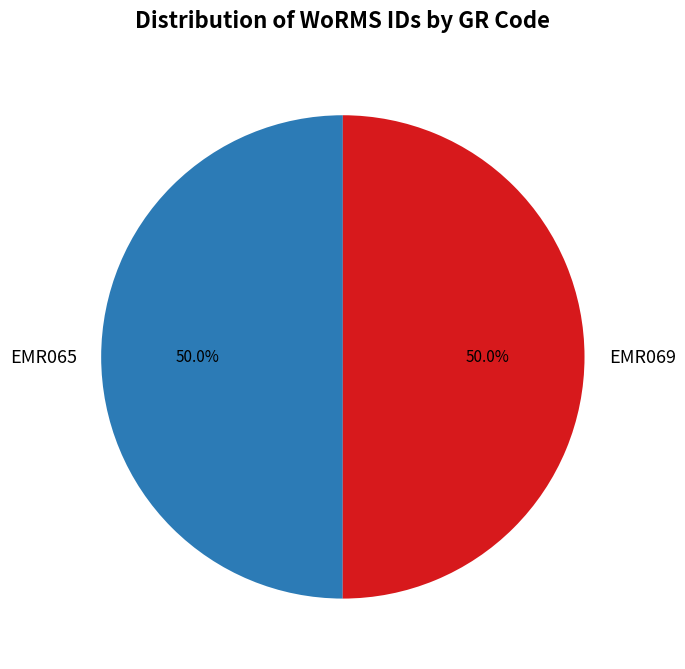

To the nearest percent, what portion does EMR069 represent?

50%